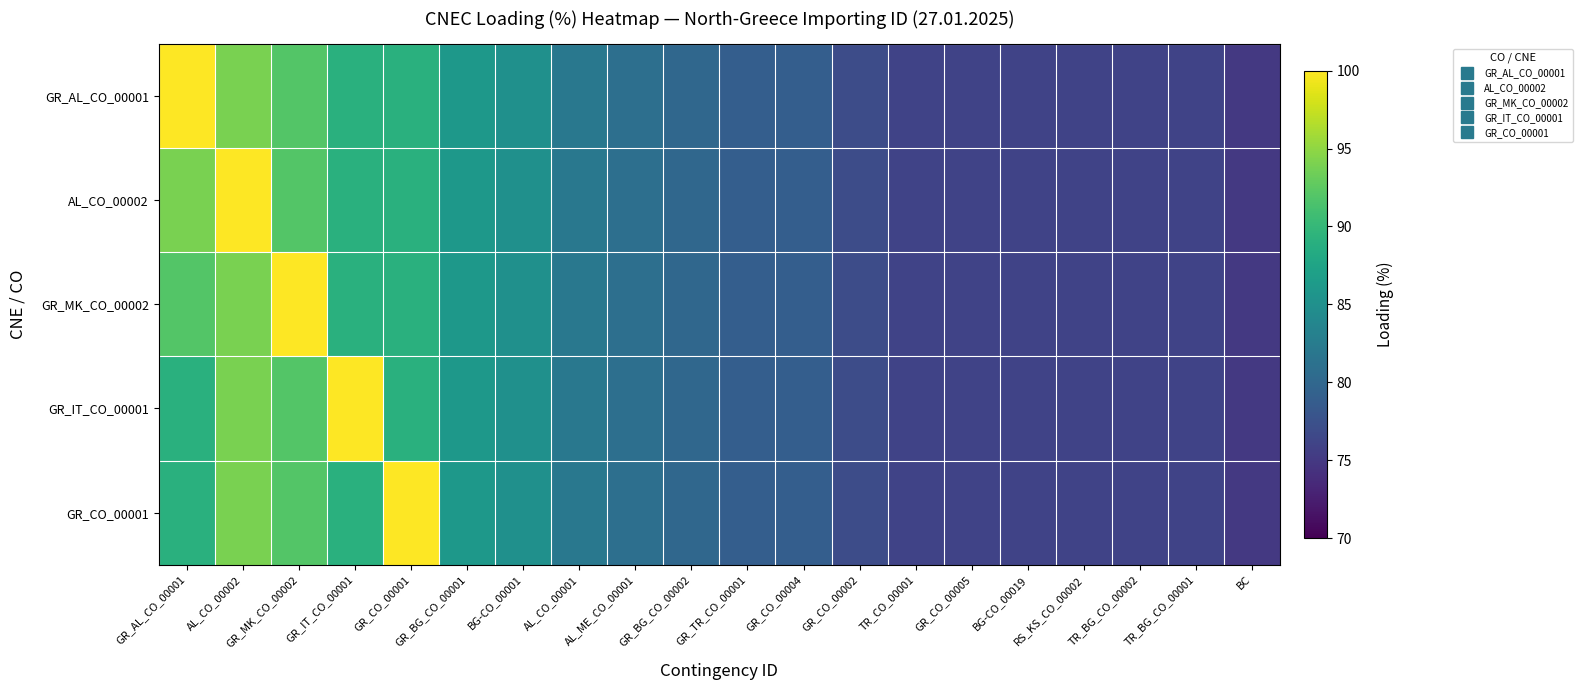

Which has a higher value, TR_BG_CO_00001 or GR_IT_CO_00001?

GR_IT_CO_00001